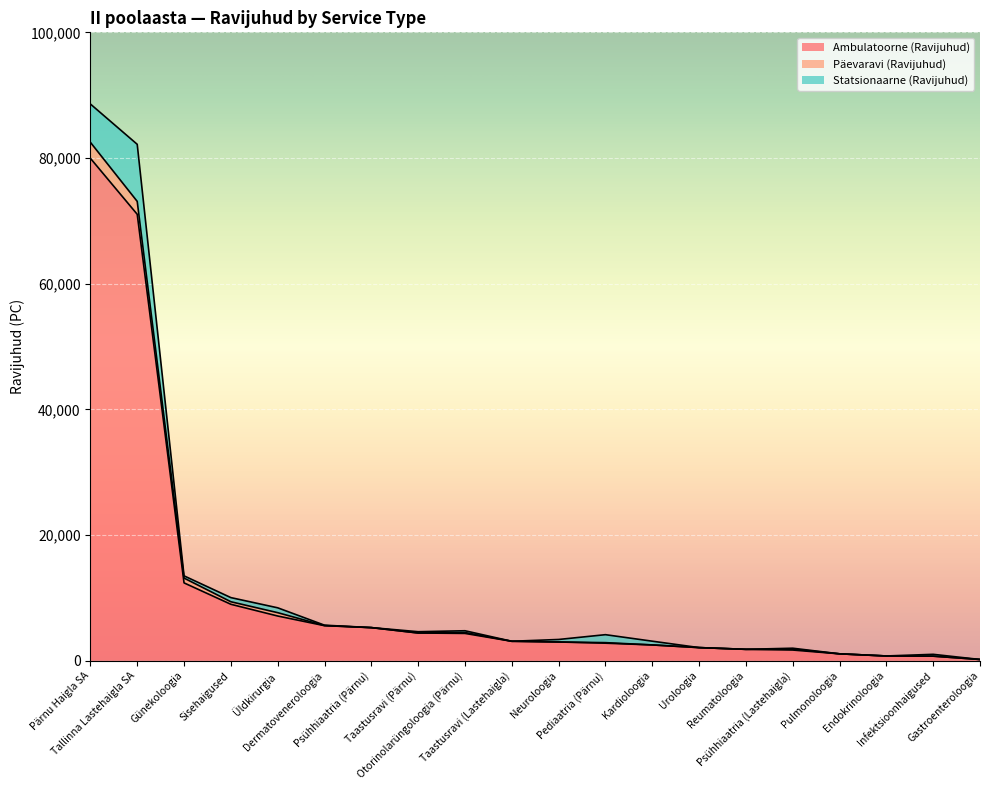

True or false: Ambulatoorne (Ravijuhud) and Päevaravi (Ravijuhud) cross at least once.

False